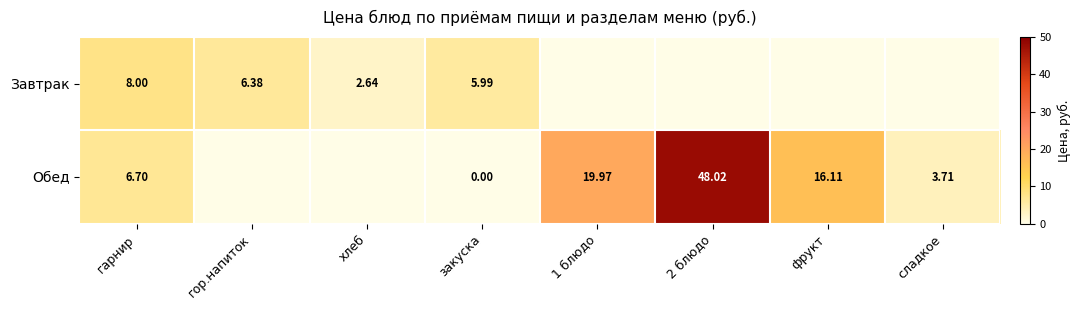

What is the total value across all series at закуска?

6.0